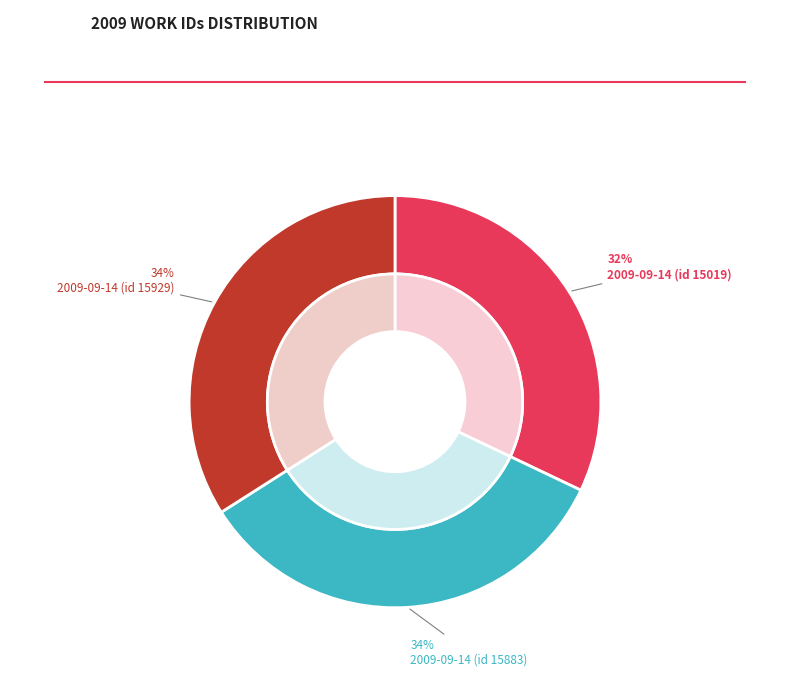

Rank the categories by value from lowest to highest.

2009-09-14 (id 15019), 2009-09-14 (id 15883), 2009-09-14 (id 15929)